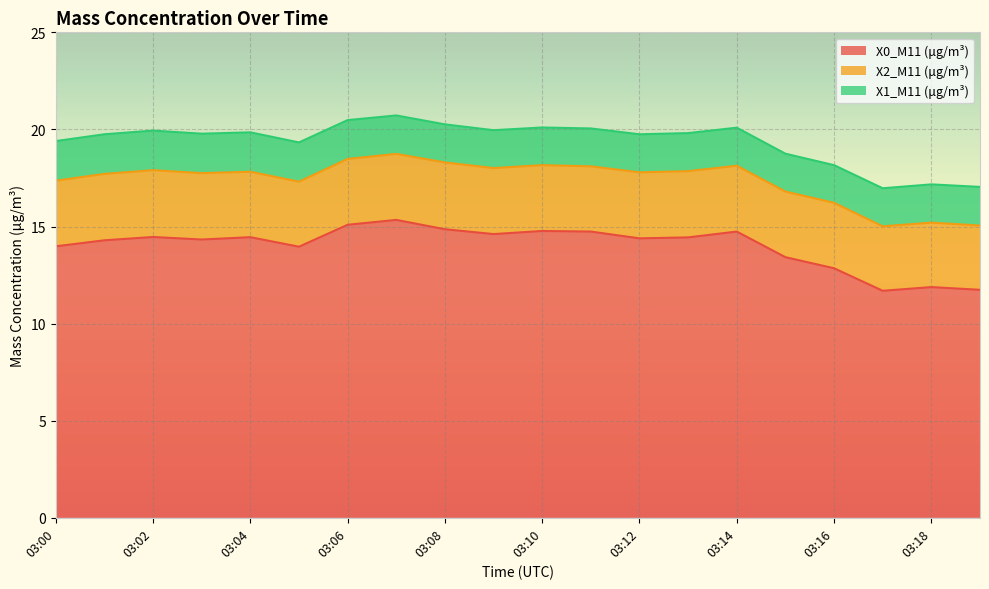

How many series are shown in this chart?

3